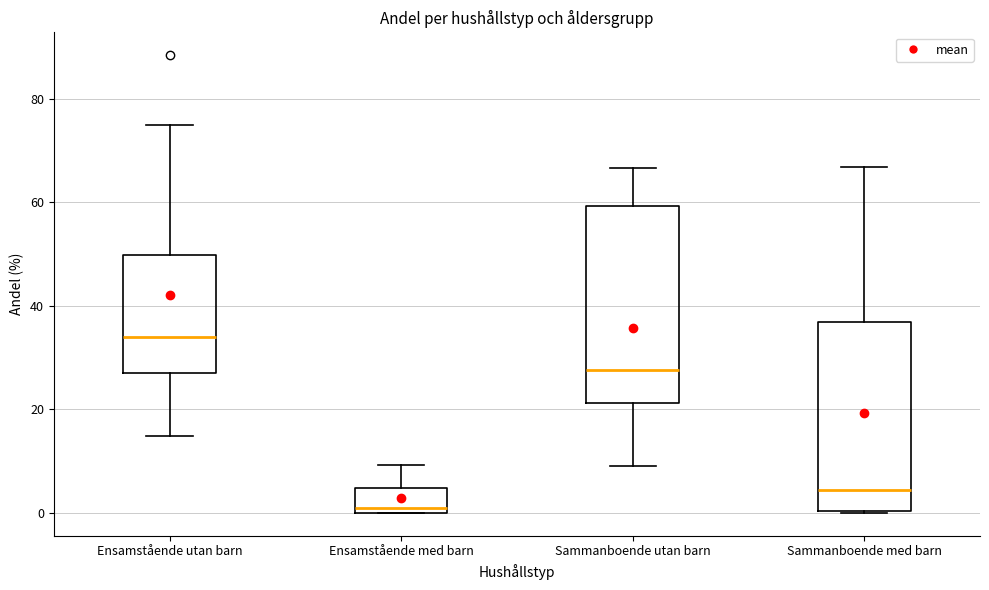

Which box has the highest median line?

Ensamstående utan barn